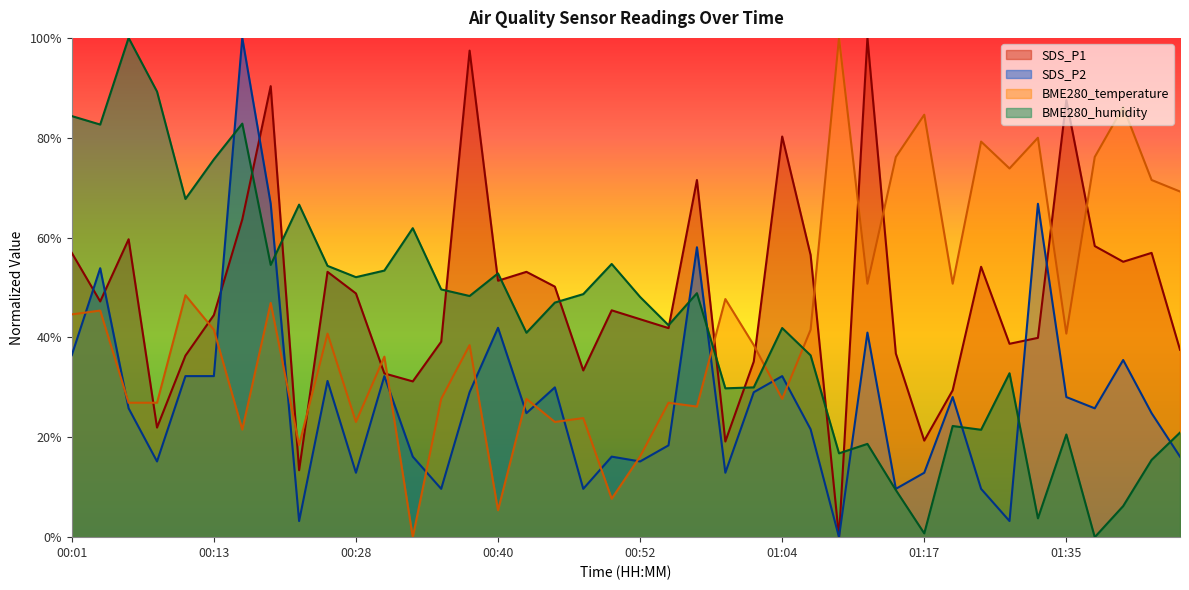

What is the sum of the SDS_P1 values at 00:08 and 00:23?

35.3